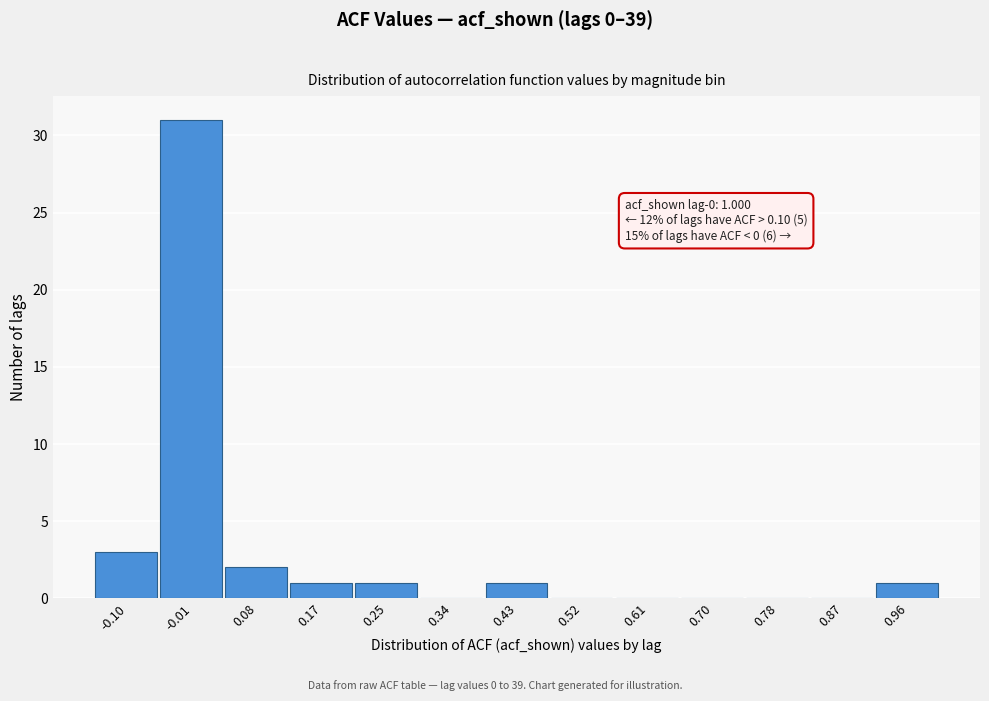

Reading left to right, list all the values displayed in this chart.

-0.10=3	-0.01=31	0.08=2	0.17=1	0.25=1	0.34=0	0.43=1	0.52=0	0.61=0	0.70=0	0.78=0	0.87=0	0.96=1